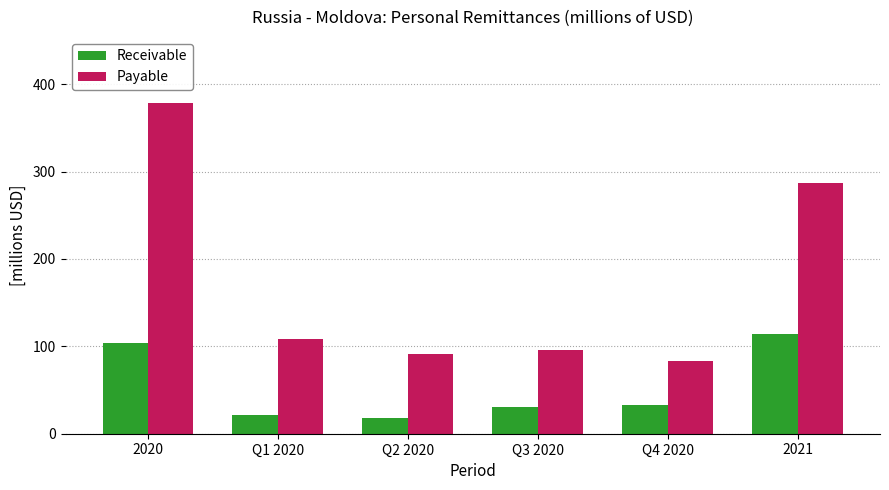

What is the sum of the Receivable values at Q4 2020 and 2020?

136.0